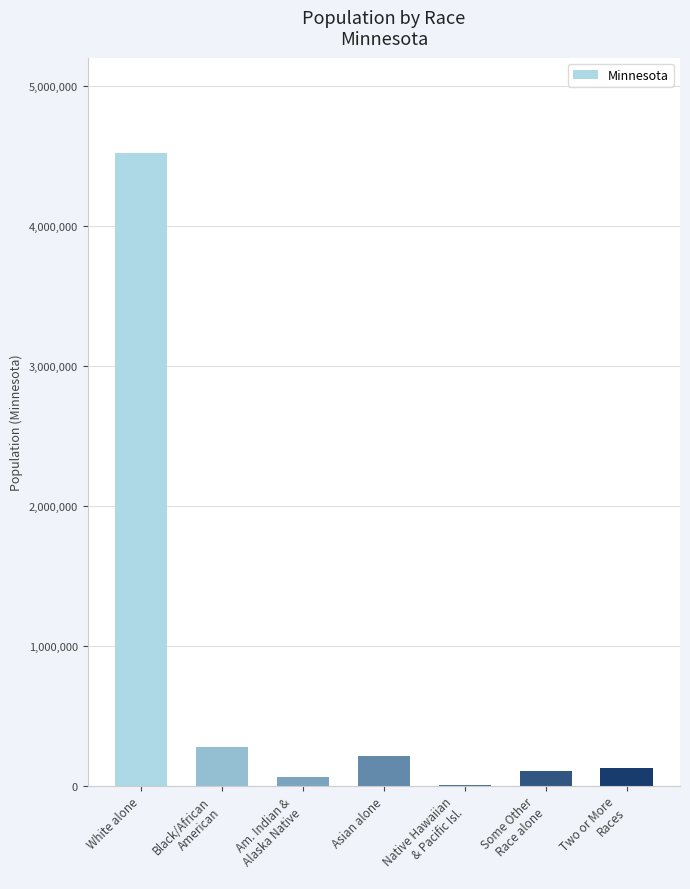

Which label corresponds to the largest value in the chart?

White alone